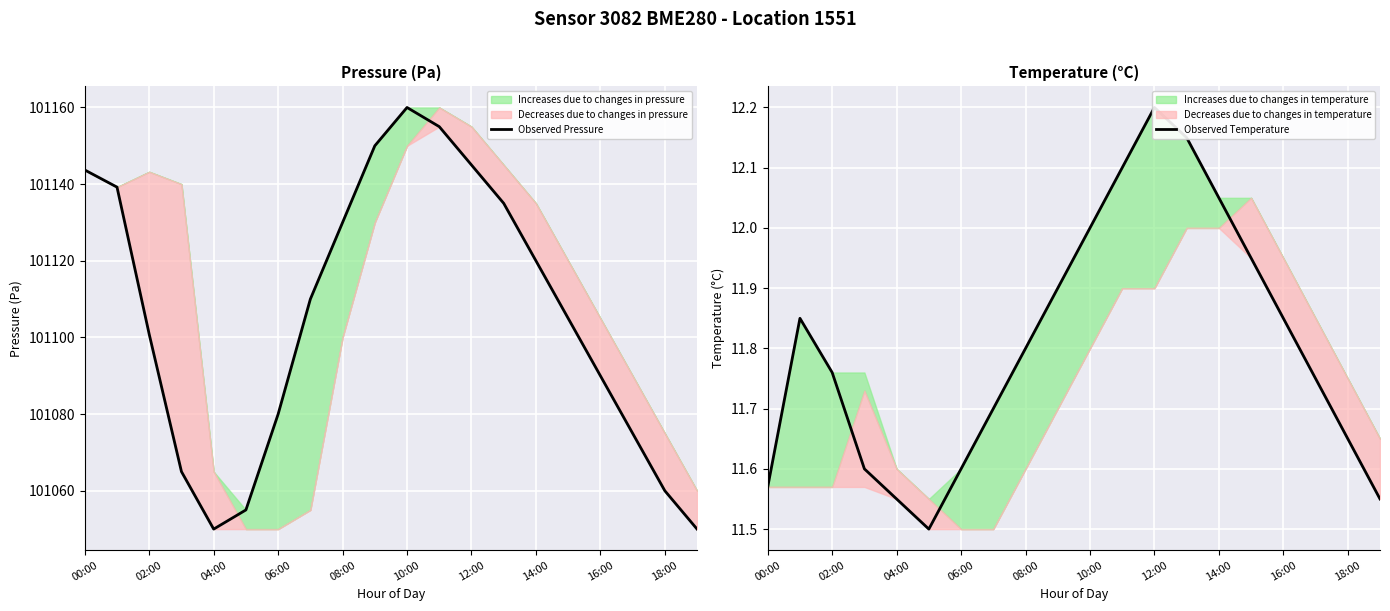

What is the lowest value of the Observed Pressure series?

101050.0